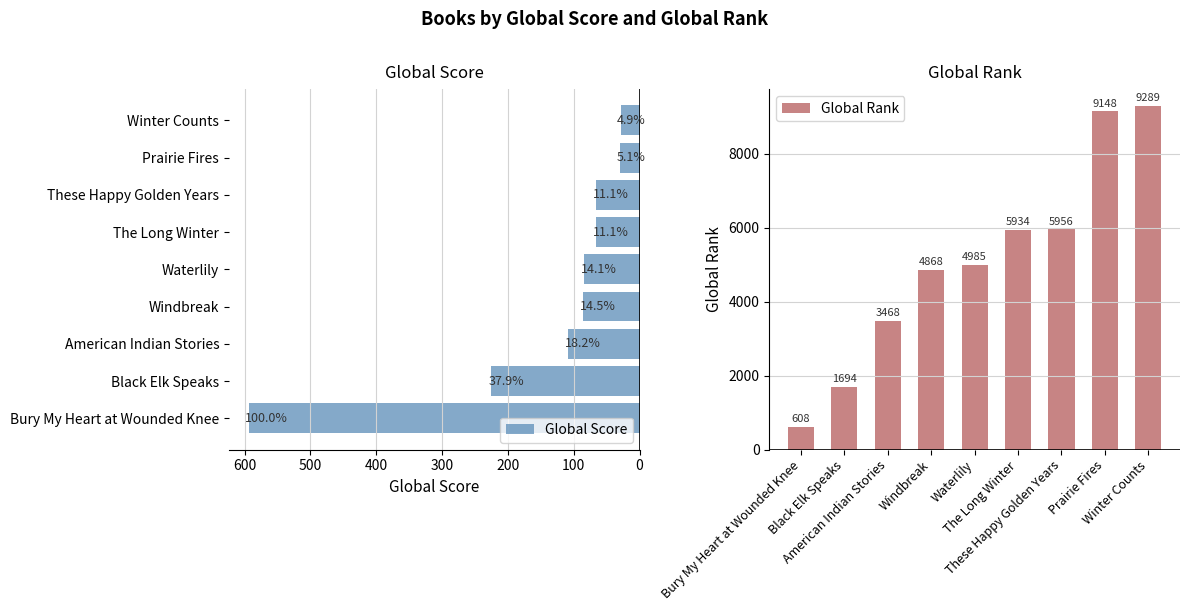

How many categories are shown in the chart?

9